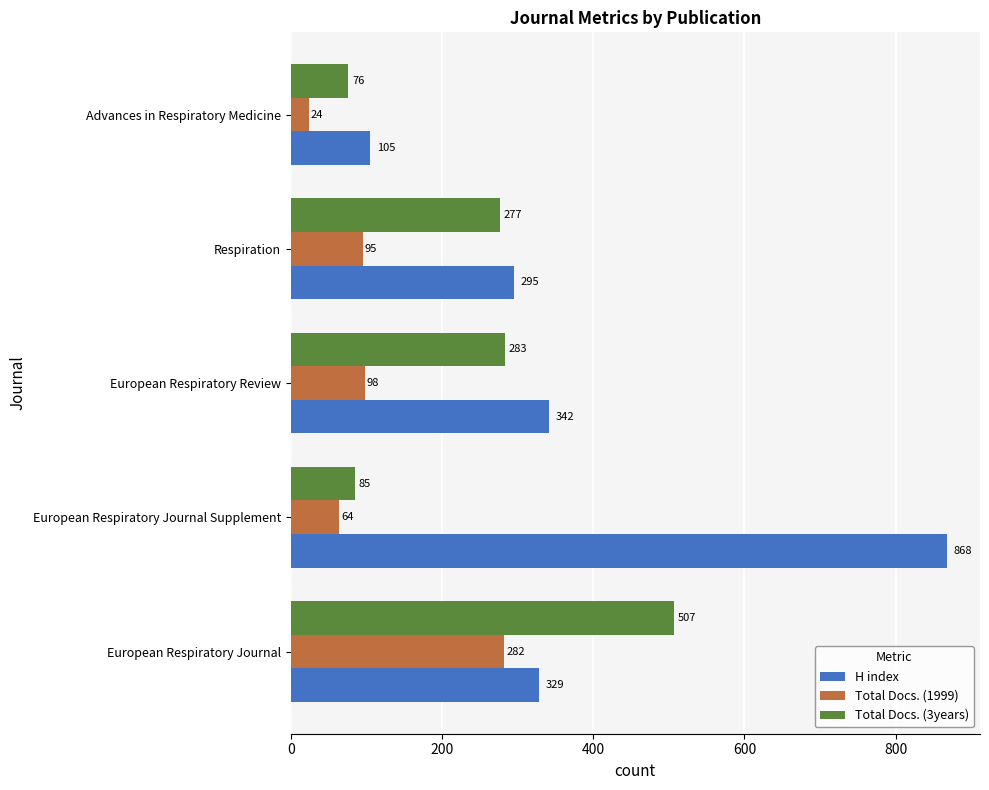

Where is H index nearest to the value 486?

European Respiratory Review